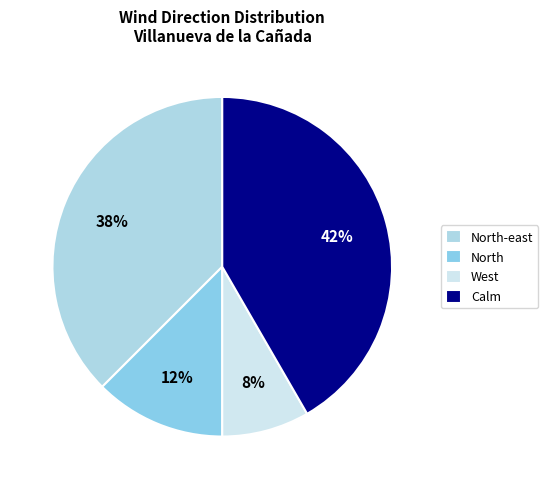

Which slice is the largest?

Calm